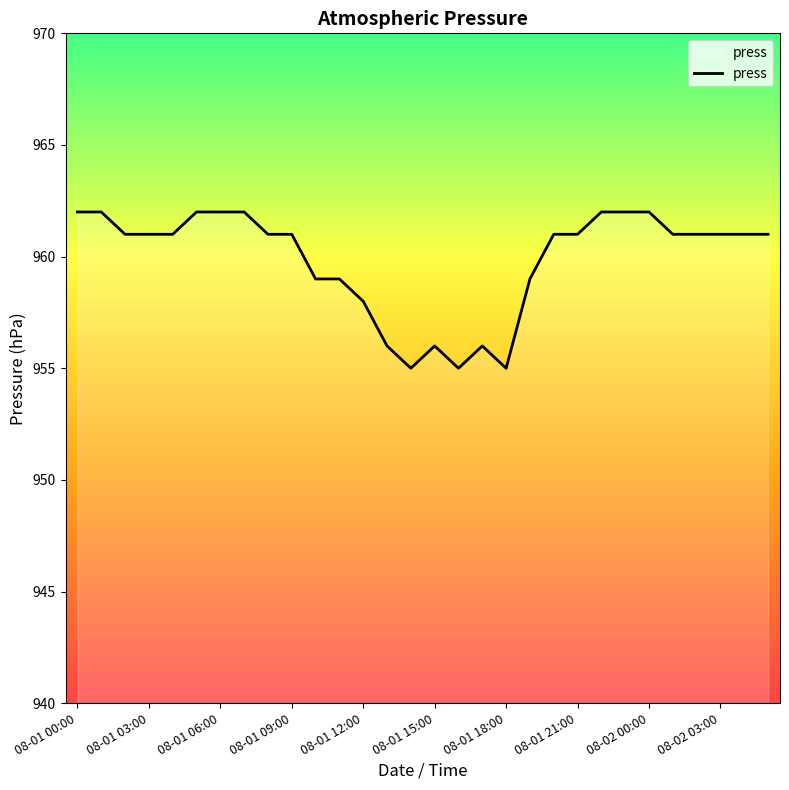

What is the minimum value shown in the chart?

955